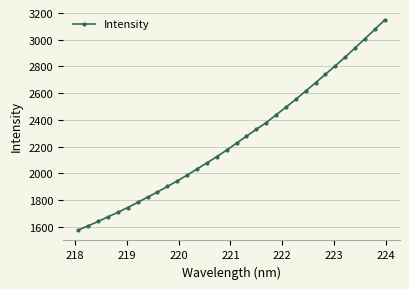

What is the difference between the maximum and second lowest values?

1540.0